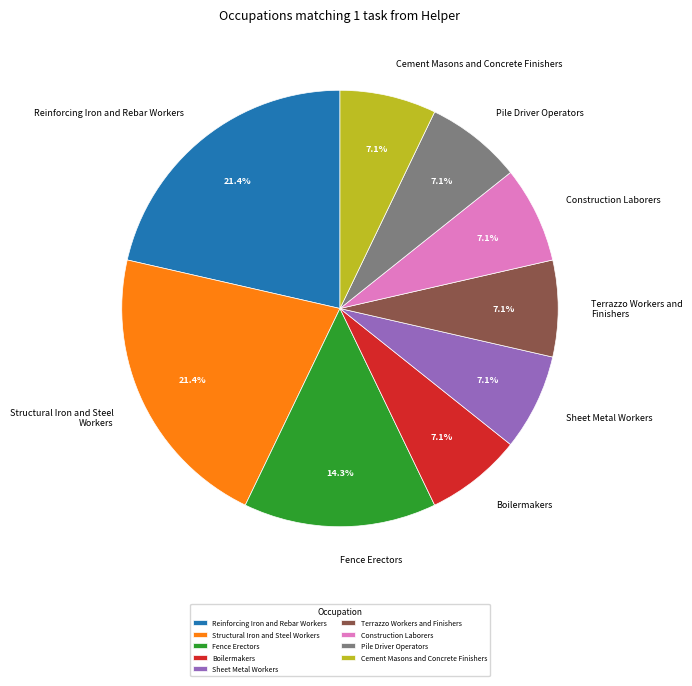

Is there any slice that represents more than half of the pie?

No